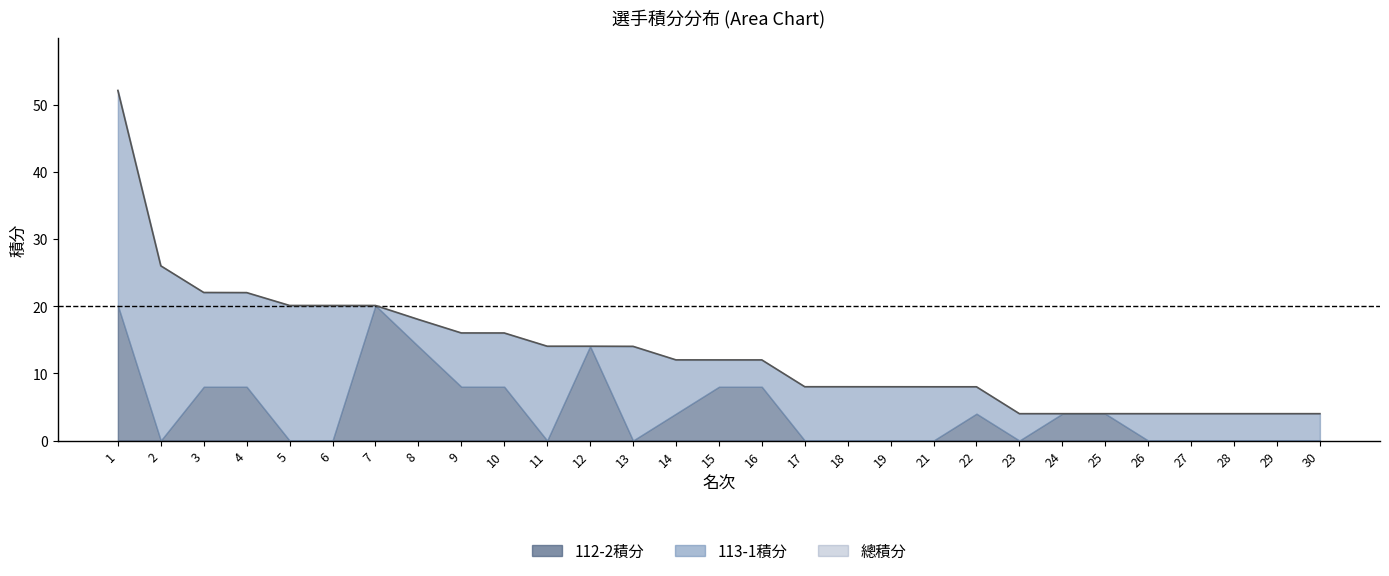

True or false: 112-2積分 and 總積分 intersect in this chart.

False